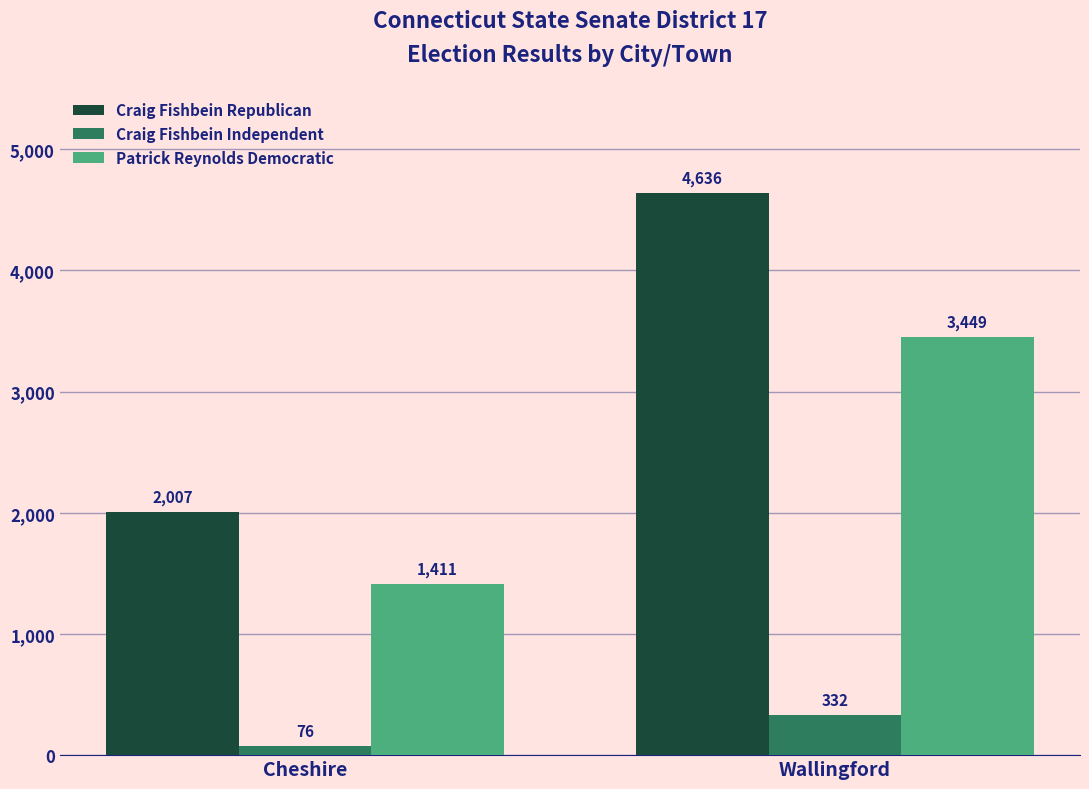

What is the greatest value displayed?

4636